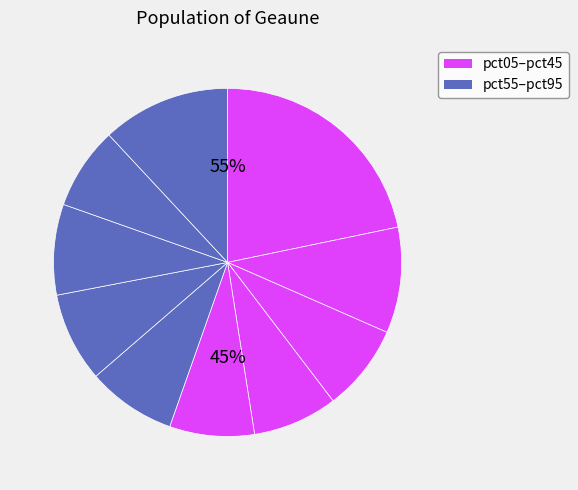

To the nearest percent, what portion does pct55 represent?

8%